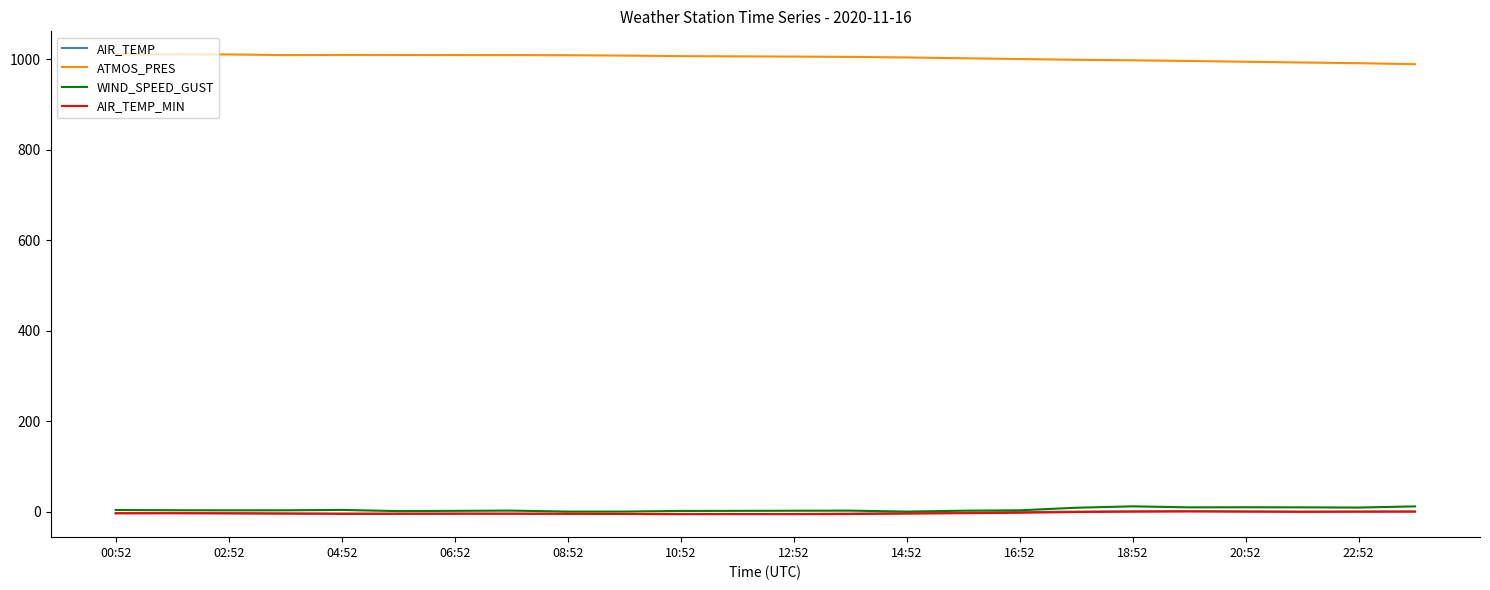

True or false: WIND_SPEED_GUST and ATMOS_PRES cross at least once.

False